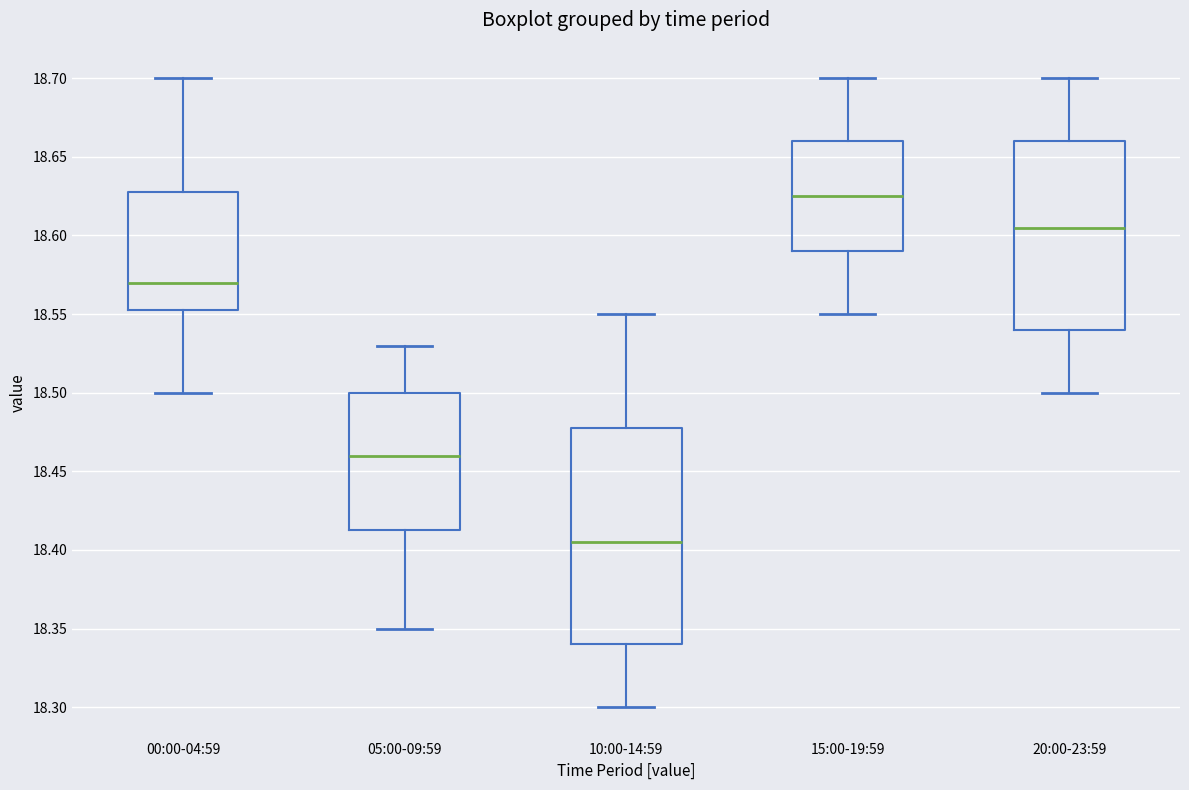

Where is the lower edge of the box for 15:00-19:59 on the y-axis? The values are not printed on the chart, so give them approximately, as read against the axis.

18.590